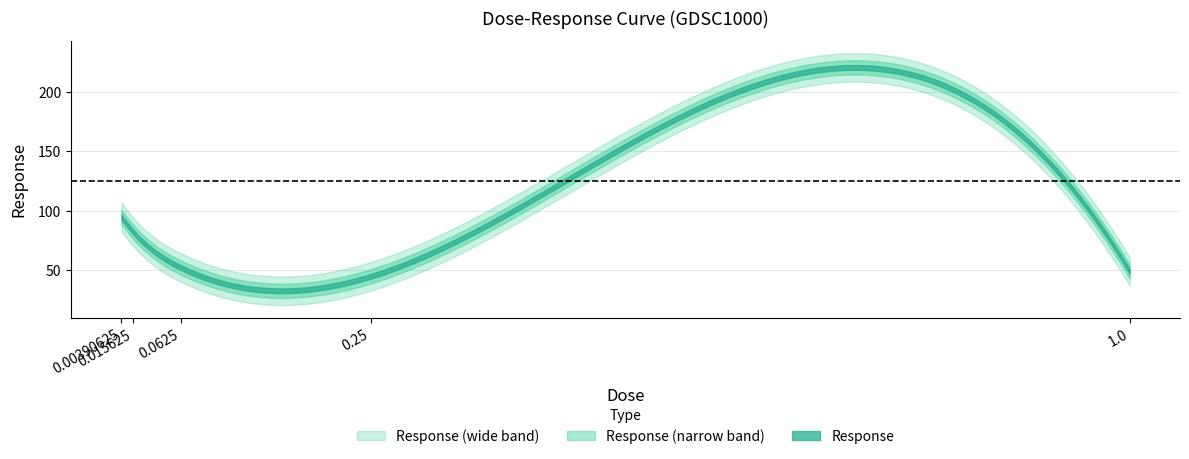

Count the number of categories in the chart.

5